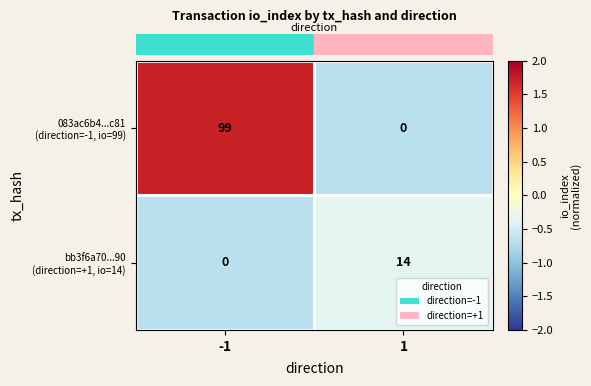

What is the smallest value displayed?

0